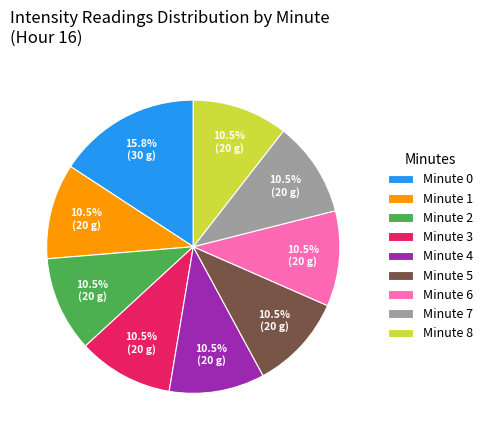

How many segments does this pie chart have?

9